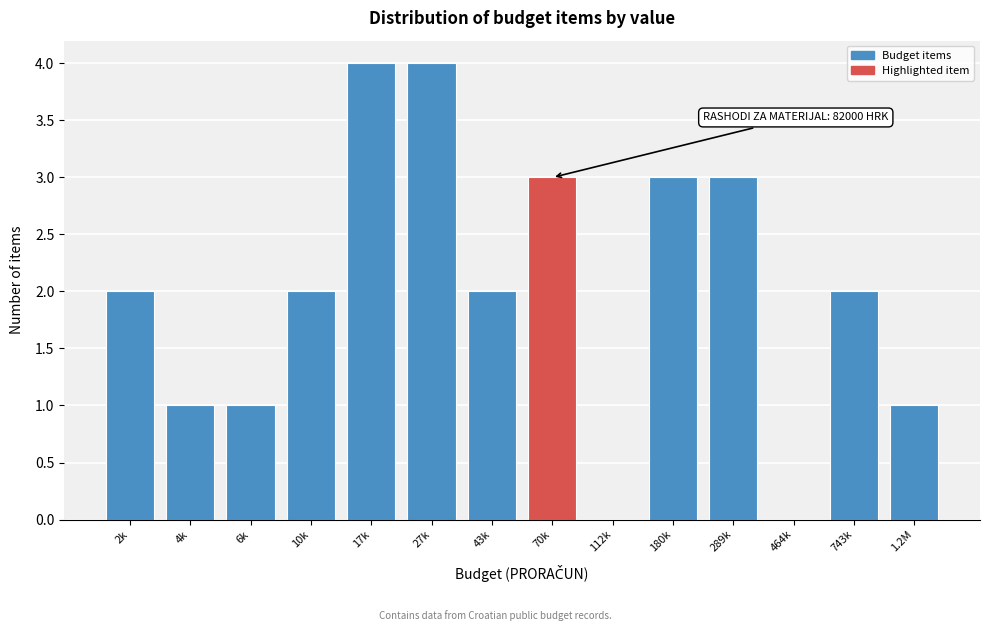

Reading right to left, extract all data points from this chart.

1.2M=1	743k=2	464k=0	289k=3	180k=3	112k=0	70k=3	43k=2	27k=4	17k=4	10k=2	6k=1	4k=1	2k=2